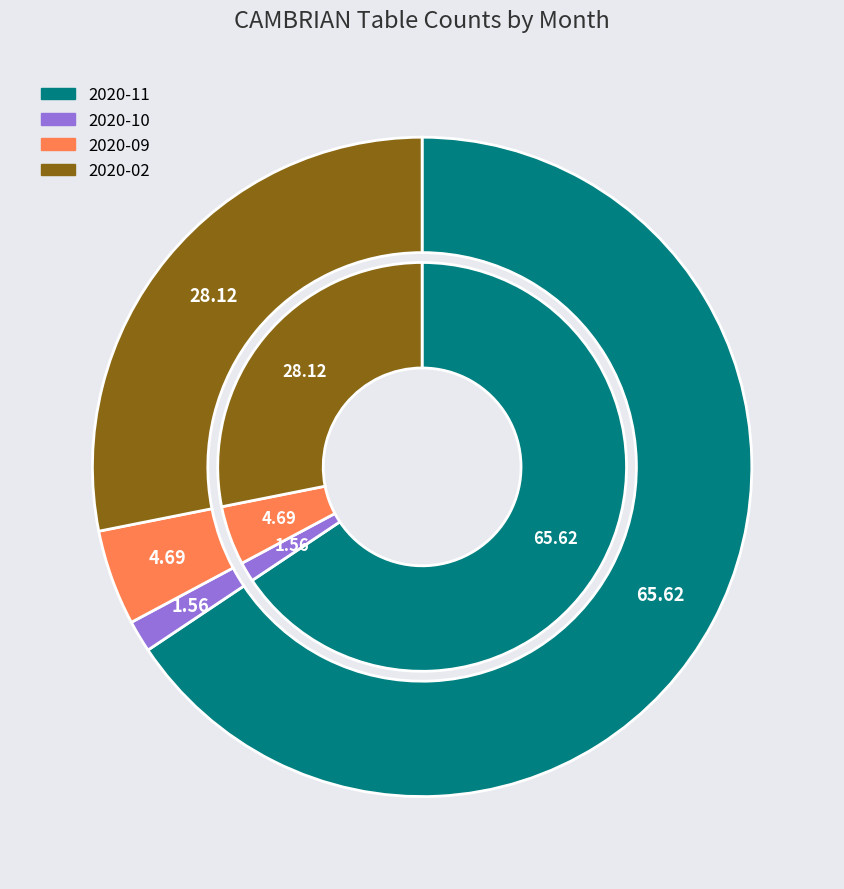

What percentage do 2020-02 and 2020-10 together represent?

29.7%